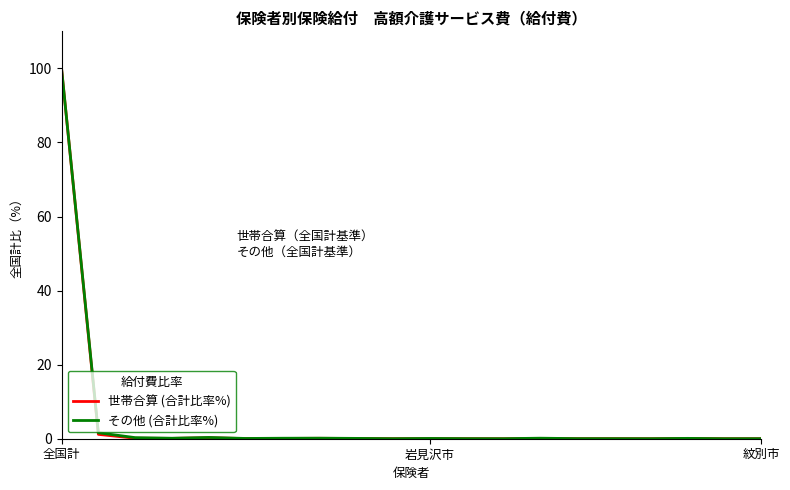

Which series has the largest range (max minus min)?

世帯合算 (合計比率%)